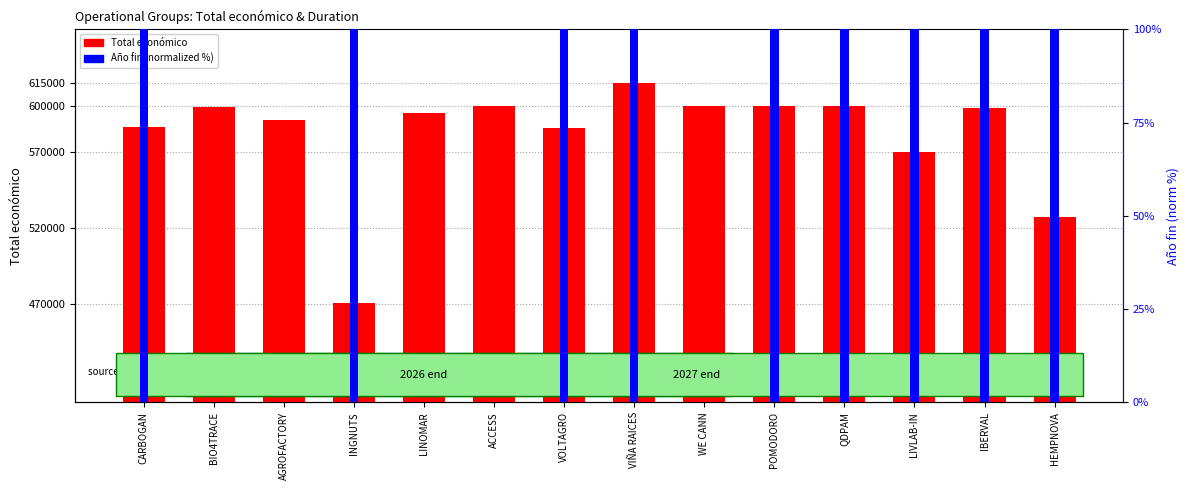

What is the value of the Año de finalización (norm) bar at the 14th from the left?

100